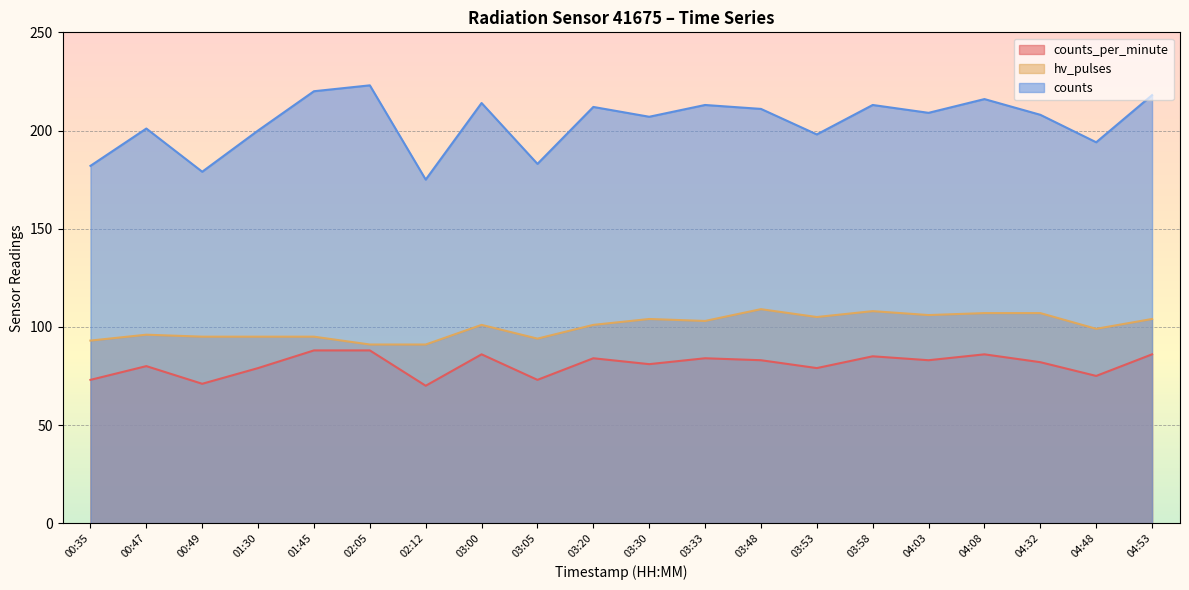

How many series are shown in this chart?

3